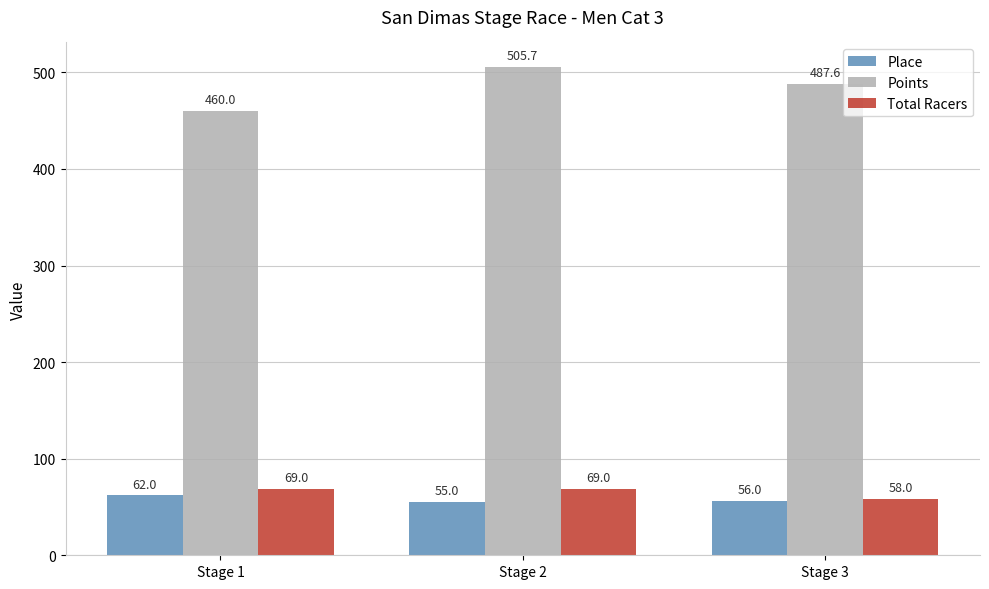

Which series has the largest total across all categories?

Points